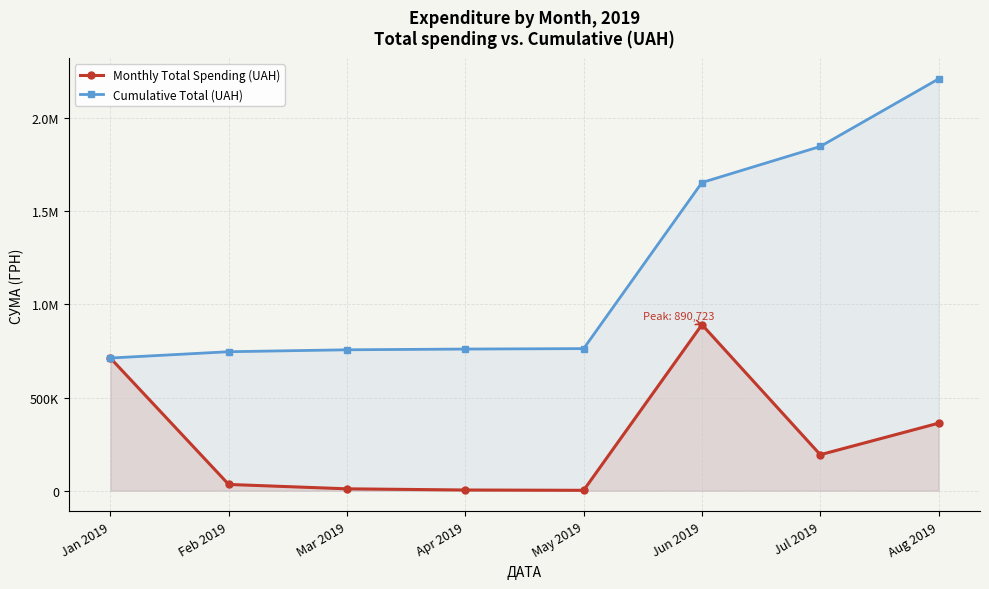

What is the sum of all Monthly Total Spending (UAH) values?

2208607.5